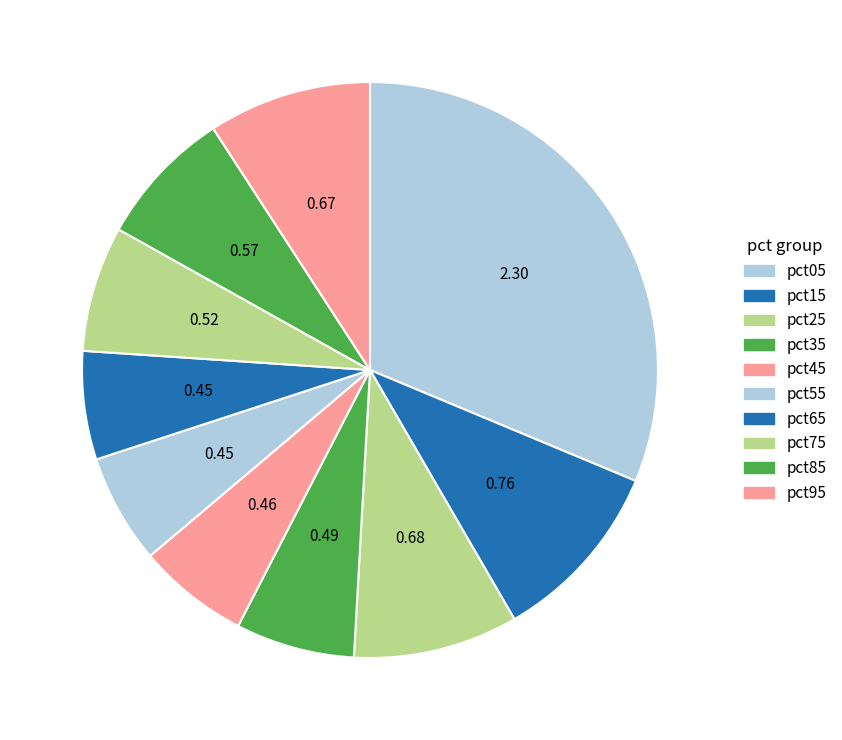

Count the number of slices in the pie.

10